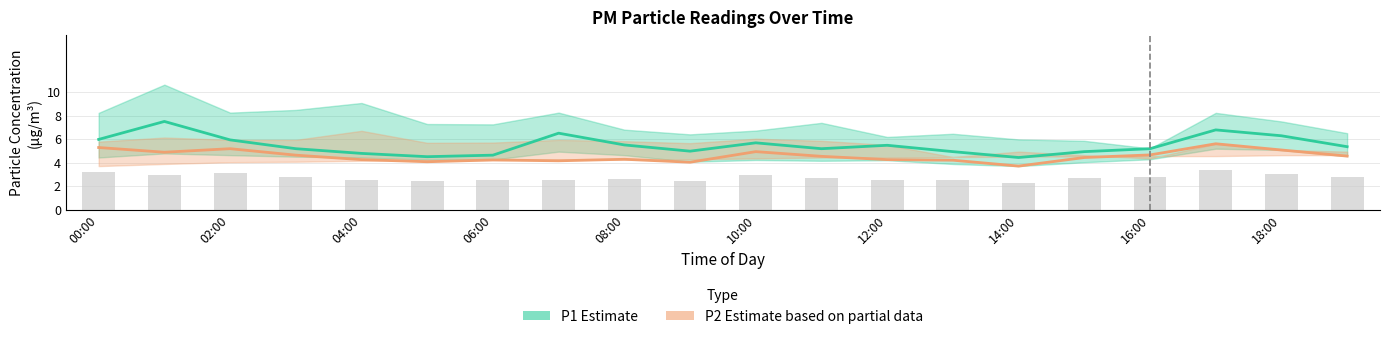

Which category has the lowest value in the P2 series?

14:00